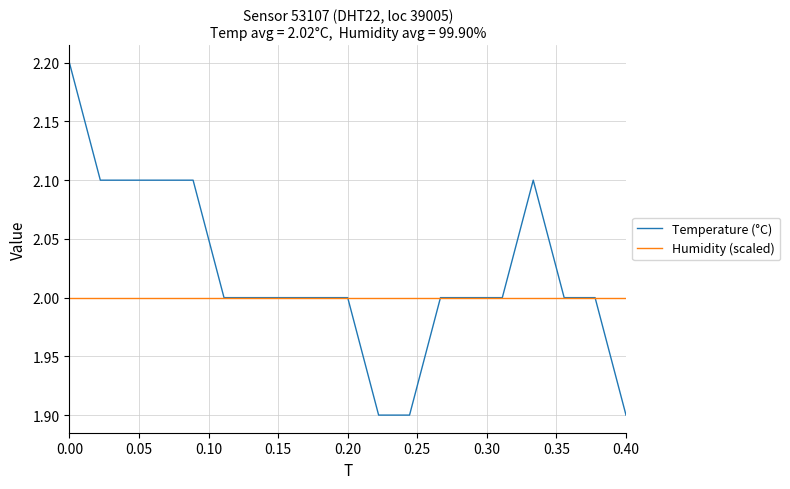

True or false: Humidity (scaled) and Temperature (°C) intersect in this chart.

True